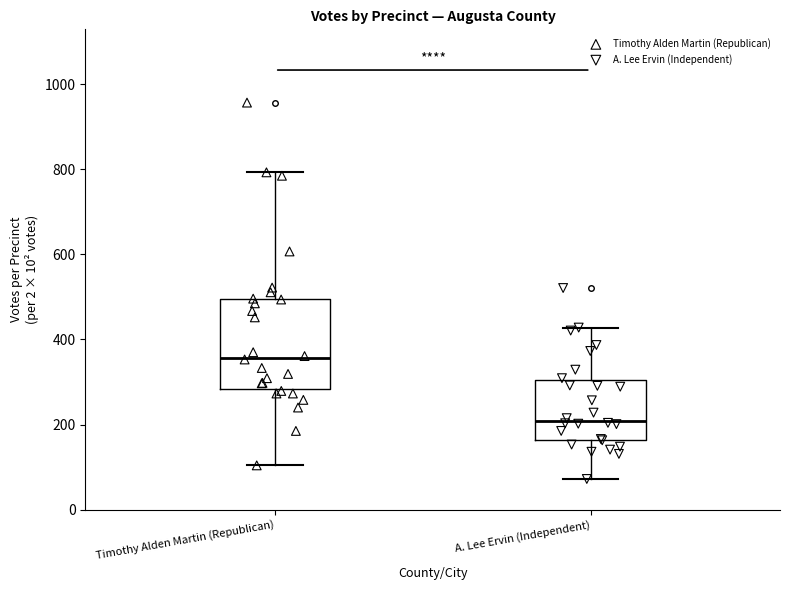

Reading left to right, transcribe this box plot: for each box, give where its median line is, the range the box spans, and where its two whiskers end, as read against the y-axis. The values are not printed on the chart, so give them approximately, as read against the axis.

Timothy Alden Martin (Republican): median 360, box 280 to 500, whiskers 100 to 800
A. Lee Ervin (Independent): median 200, box 160 to 300, whiskers 80 to 420